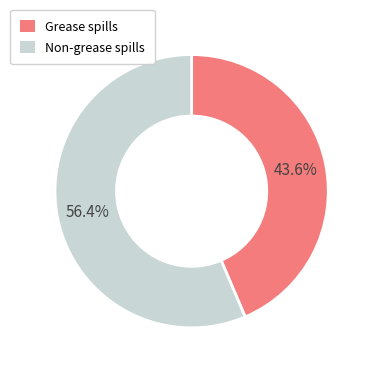

What is the ratio of the value at Non-grease spills to the value at Grease spills?

1.3